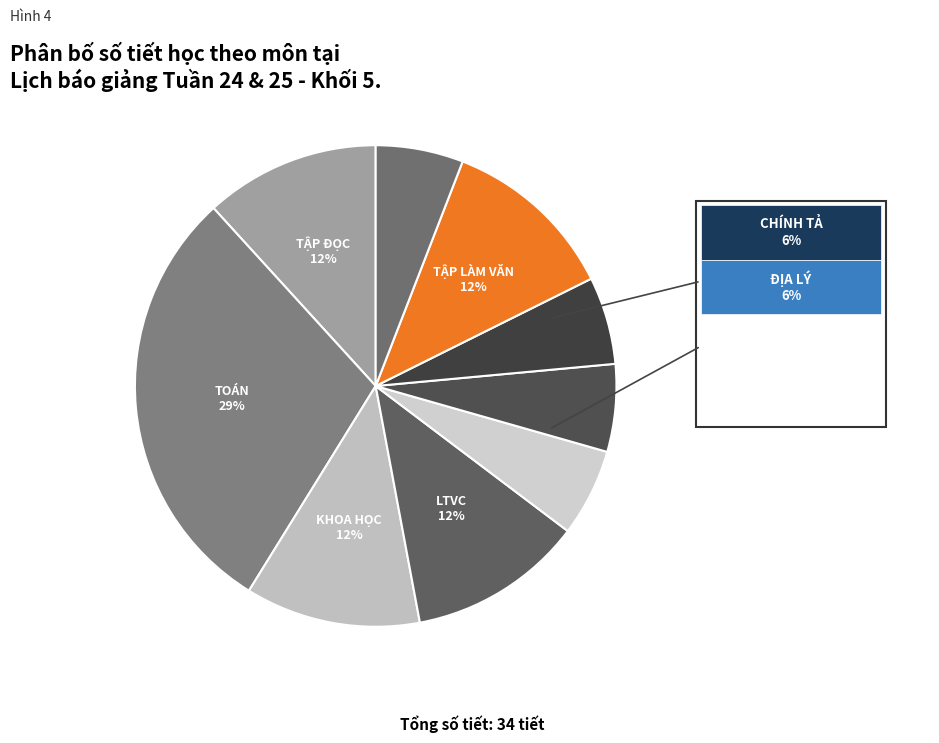

Rank the categories by value from lowest to highest.

CHÍNH TẢ, ĐỊA LÝ, LỊCH SỬ, KỂ CHUYỆN, TẬP ĐỌC, KHOA HỌC, LTVC, TẬP LÀM VĂN, TOÁN